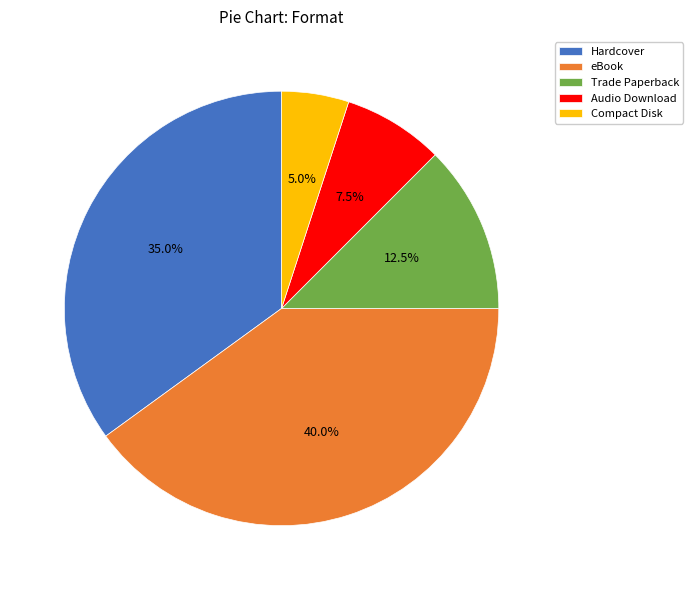

How many slices are in this pie chart?

5